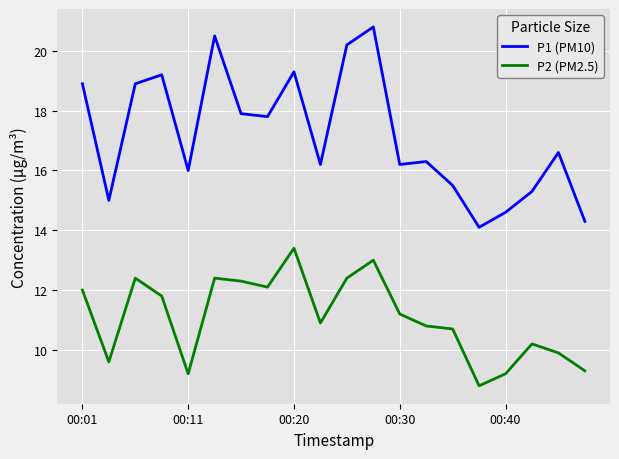

What is the sum of all P2 (PM2.5) values?

221.6